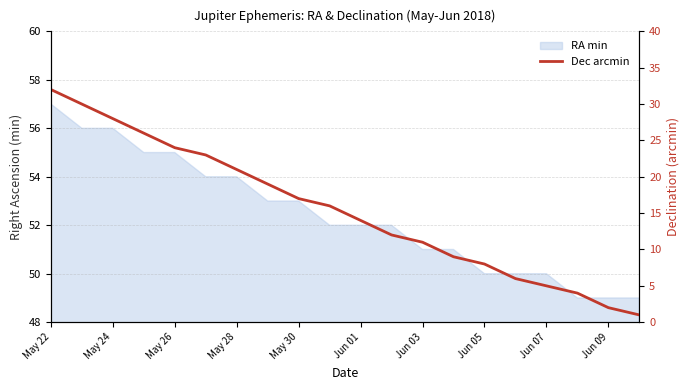

At which label does the data first exceed 16?

May 22